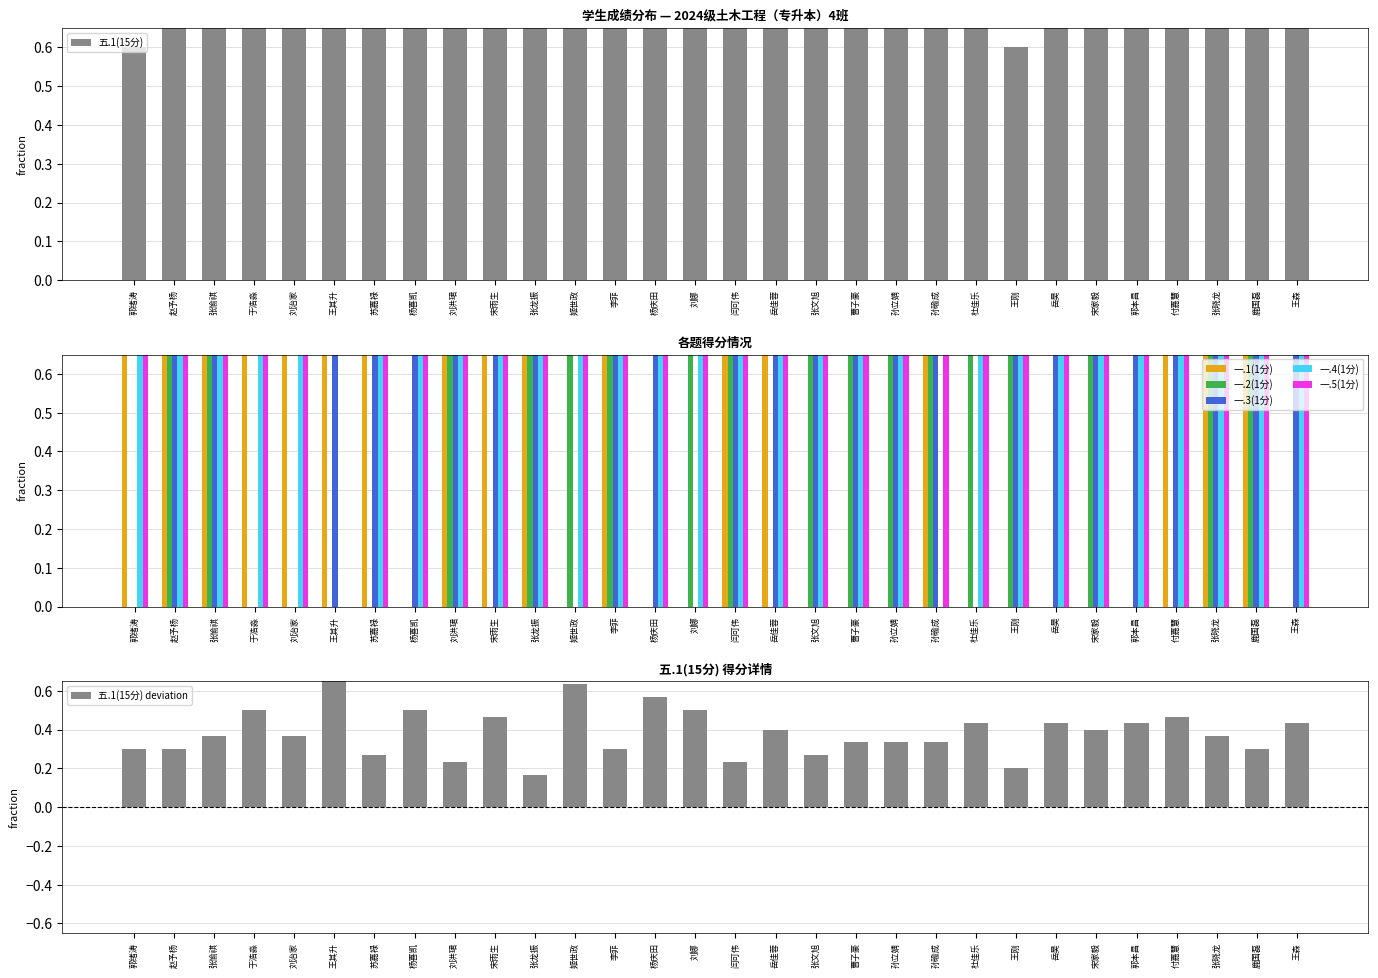

Reading left to right, extract all data points from this chart.

五.1(15分): 0.6	0.8	0.9	0.8	0.7	0.9	0.7	0.8	0.7	0.9	0.7	0.9	0.8	0.9	0.8	0.7	0.8	0.7	0.7	0.7	0.7	0.7	0.6	0.7	0.8	0.7	0.9	0.9	0.8	0.7
一.1(1分): 1.0	1.0	1.0	1.0	1.0	1.0	1.0	0.0	1.0	1.0	1.0	0.0	1.0	0.0	0.0	1.0	1.0	0.0	0.0	0.0	1.0	0.0	0.0	0.0	0.0	0.0	1.0	1.0	1.0	0.0
一.2(1分): 0.0	1.0	1.0	0.0	0.0	0.0	0.0	0.0	1.0	0.0	1.0	1.0	1.0	0.0	1.0	1.0	0.0	1.0	1.0	1.0	1.0	1.0	1.0	0.0	1.0	0.0	0.0	1.0	1.0	0.0
一.3(1分): 0.0	1.0	1.0	0.0	0.0	1.0	1.0	1.0	1.0	1.0	1.0	0.0	1.0	1.0	0.0	1.0	1.0	1.0	1.0	1.0	1.0	0.0	1.0	1.0	1.0	1.0	1.0	1.0	1.0	1.0
一.4(1分): 1.0	1.0	1.0	1.0	1.0	0.0	1.0	1.0	1.0	1.0	1.0	1.0	1.0	1.0	1.0	1.0	1.0	1.0	1.0	1.0	0.0	1.0	1.0	1.0	1.0	1.0	1.0	1.0	1.0	1.0
一.5(1分): 1.0	1.0	1.0	1.0	1.0	0.0	1.0	1.0	1.0	1.0	1.0	1.0	1.0	1.0	1.0	1.0	1.0	1.0	1.0	1.0	1.0	1.0	1.0	1.0	1.0	1.0	1.0	1.0	1.0	1.0